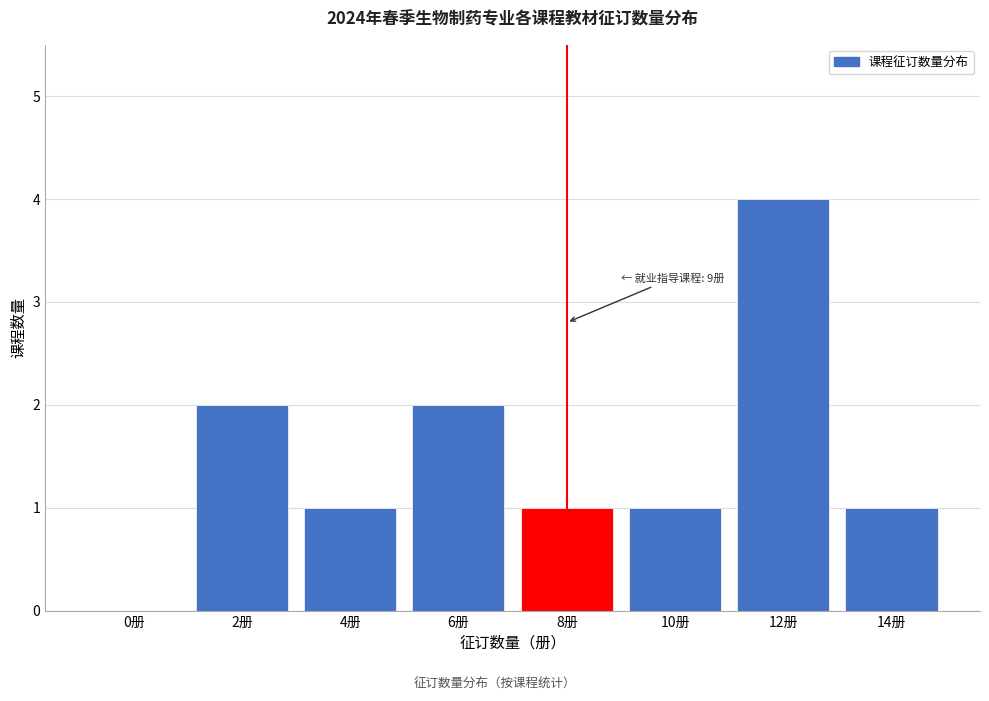

Reading left to right, what are all the values shown in this chart?

0册=0	2册=2	4册=1	6册=2	8册=1	10册=1	12册=4	14册=1